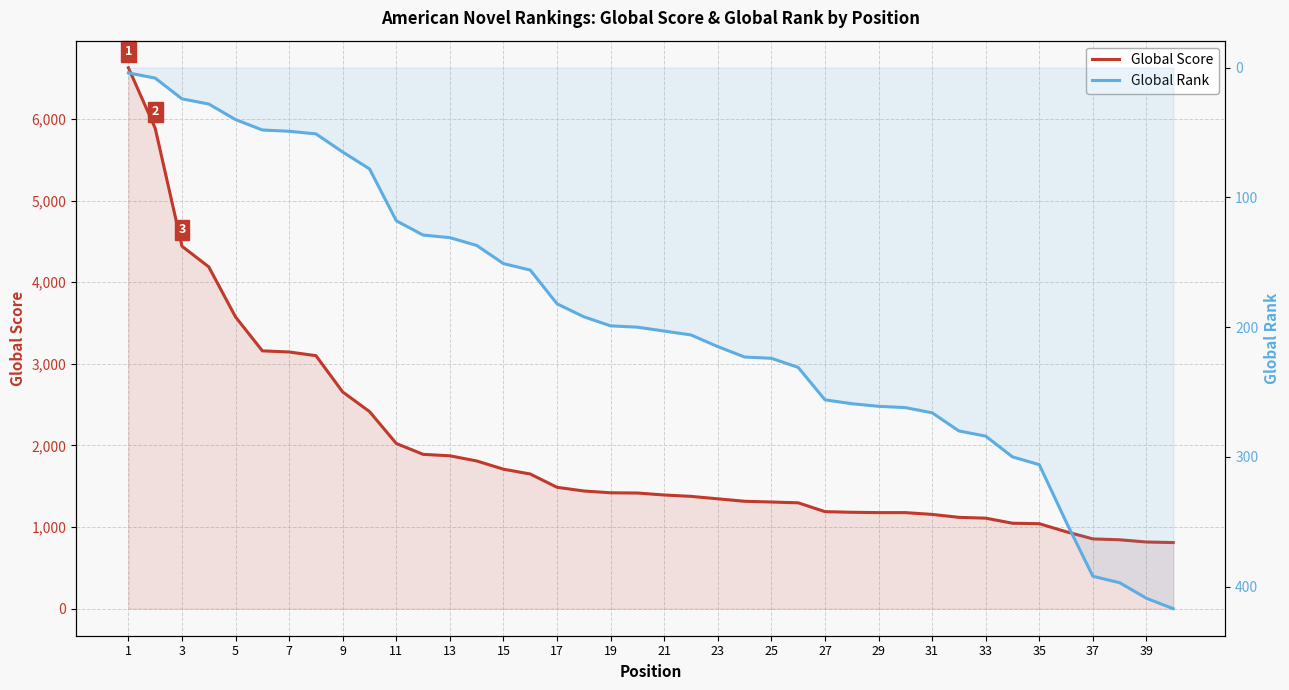

What is the difference between the highest and lowest values at 33?

825